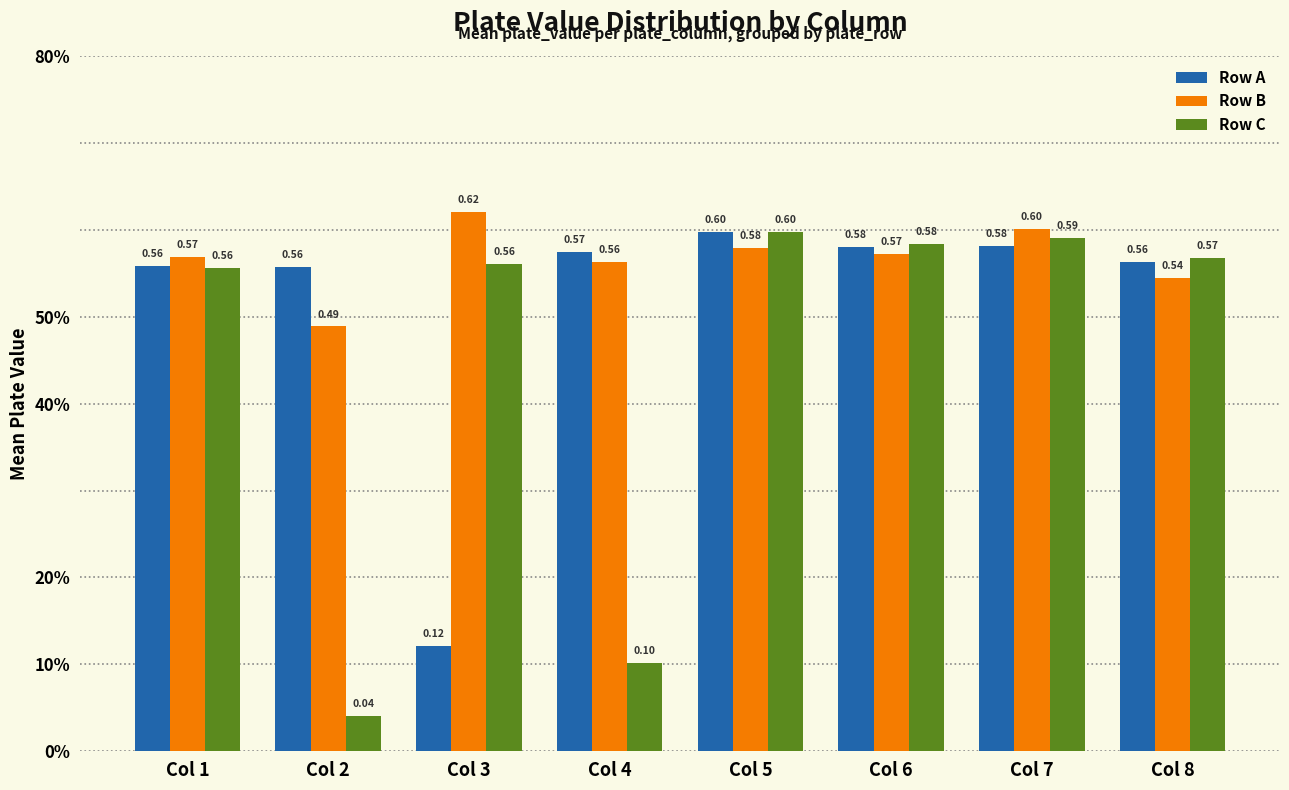

Reading left to right, extract all data points from this chart.

Row A: 0.6	0.6	0.1	0.6	0.6	0.6	0.6	0.6
Row B: 0.6	0.5	0.6	0.6	0.6	0.6	0.6	0.5
Row C: 0.6	0.0	0.6	0.1	0.6	0.6	0.6	0.6